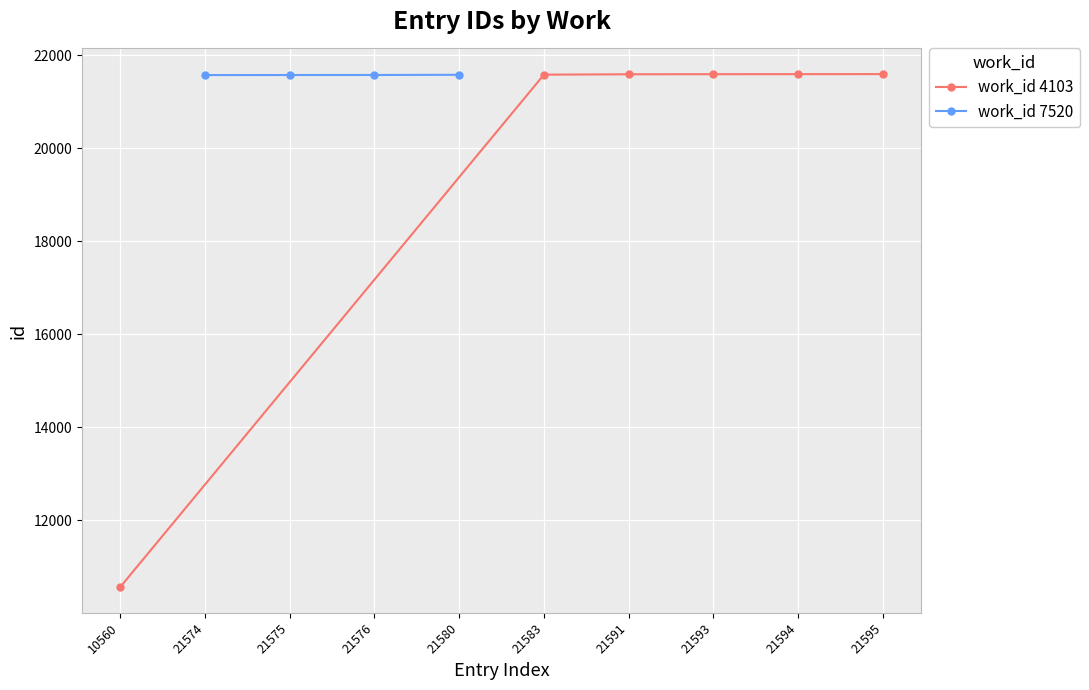

True or false: work_id 4103 has a value of 8825 at 21583.

False